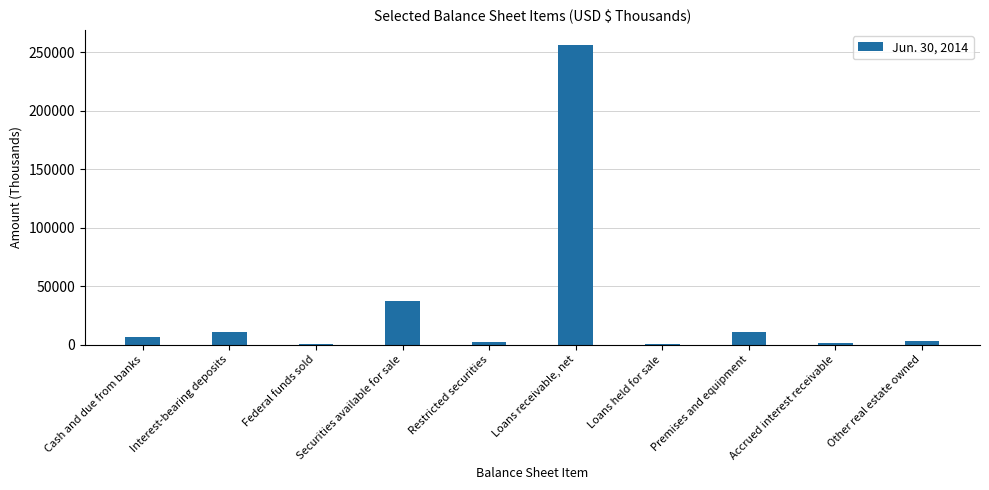

How many data points does each series have?

10